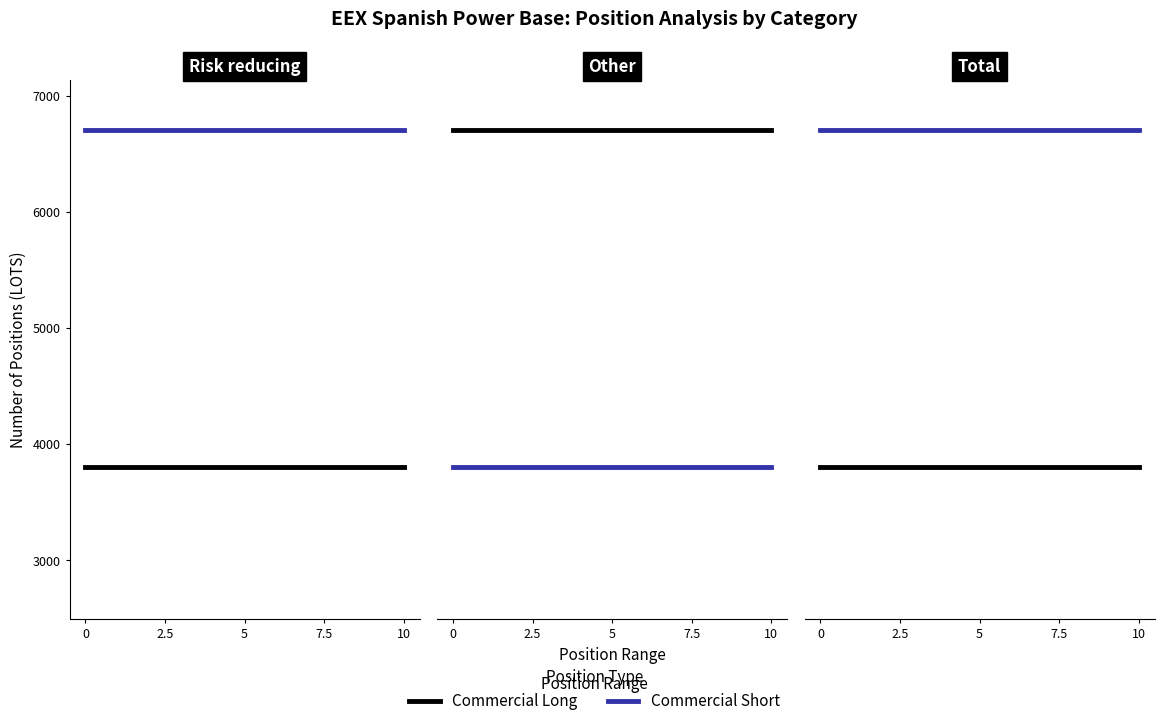

Which series changed the most between 0 and 10?

Commercial Long